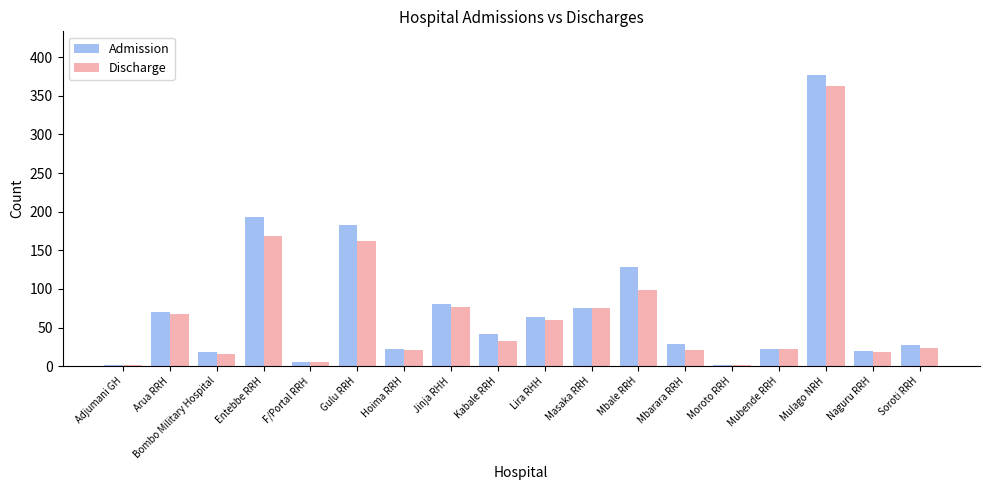

What is the sum of all Discharge values?

1232